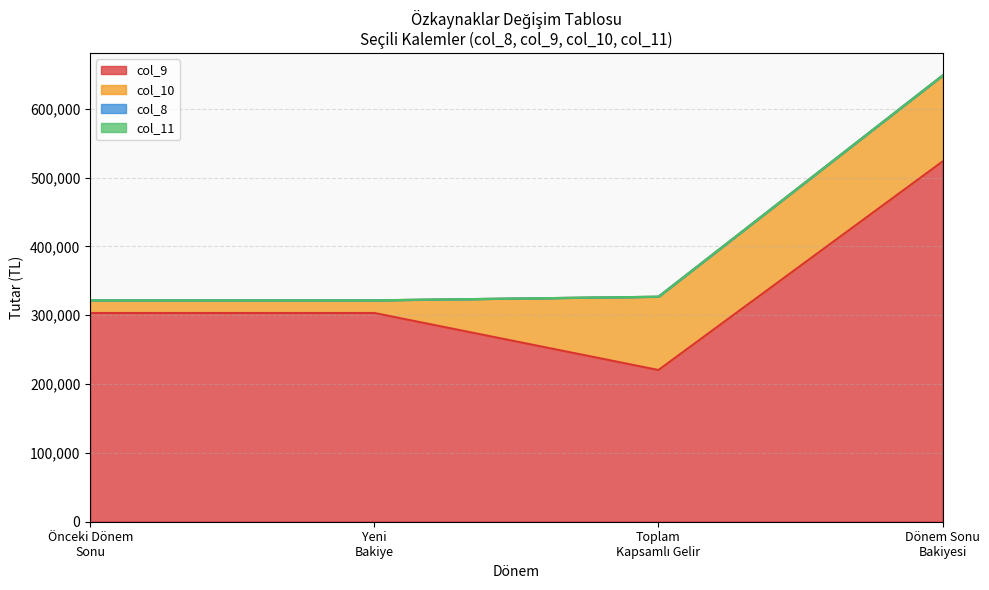

True or false: col_10 (TMS) has a value of 326935 at Toplam Kapsamlı Gelir.

True